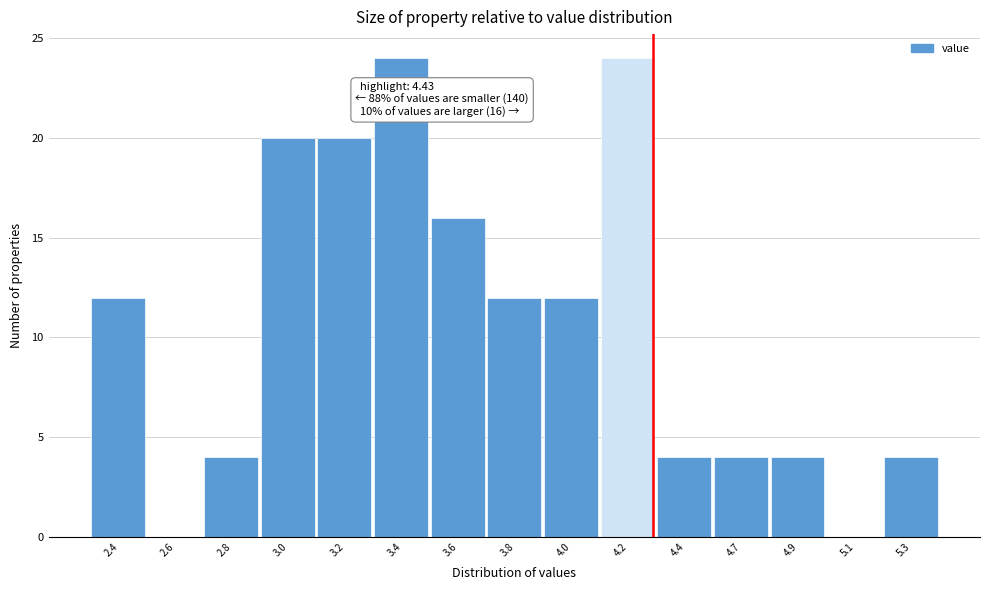

Reading right to left, what are all the values shown in this chart?

5.3=4	5.1=0	4.9=4	4.7=4	4.4=4	4.2=24	4.0=12	3.8=12	3.6=16	3.4=24	3.2=20	3.0=20	2.8=4	2.6=0	2.4=12